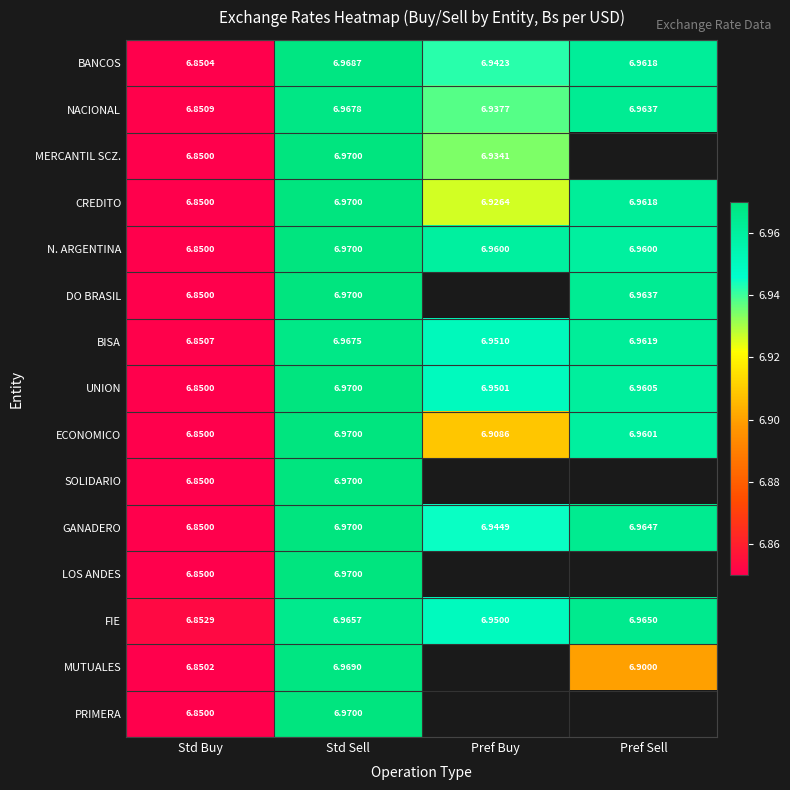

Which category has the highest value in the N. ARGENTINA series?

Std Sell